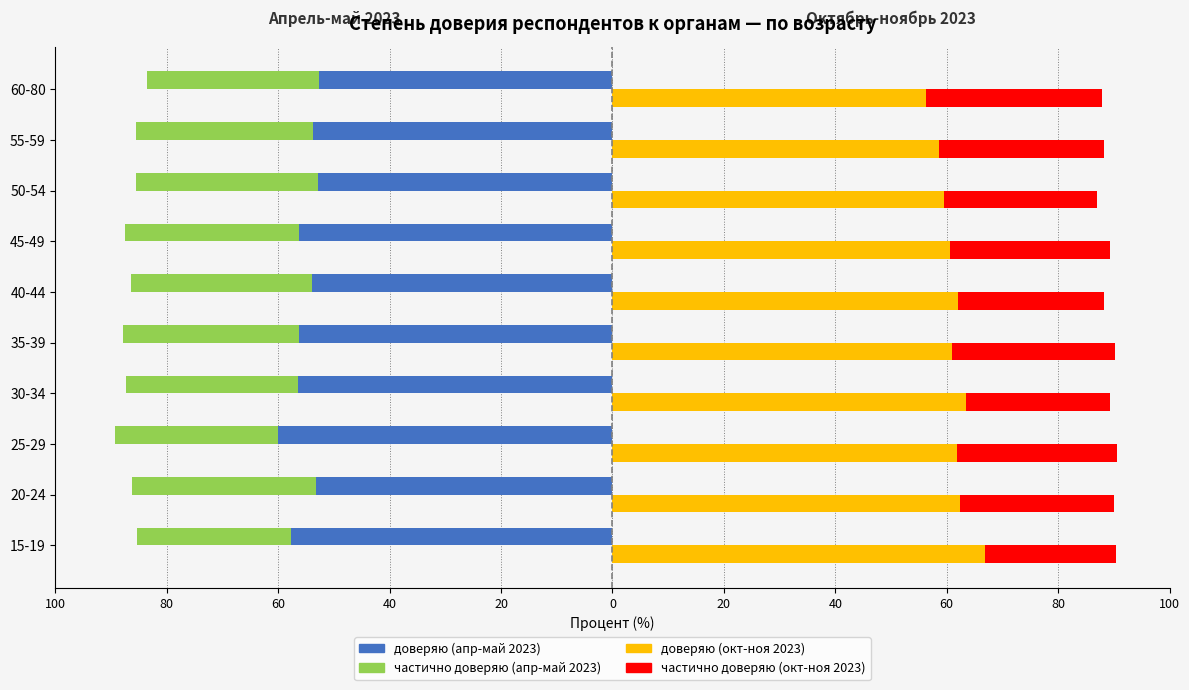

What are all the series names shown in the legend?

доверяю (апр-май 2023), частично доверяю (апр-май 2023), доверяю (окт-ноя 2023), частично доверяю (окт-ноя 2023)